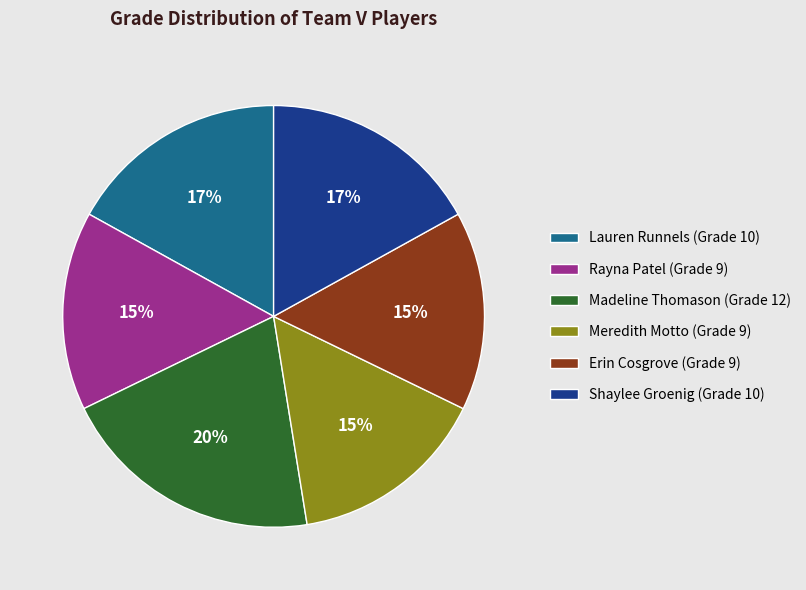

To the nearest percent, what is the combined percentage of Erin Cosgrove and Lauren Runnels?

32%